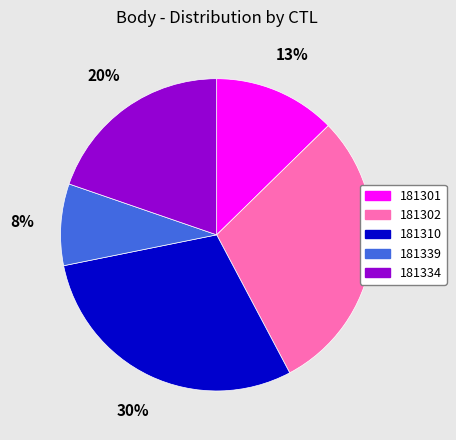

To the nearest percent, what percentage of the pie is 181339?

8%